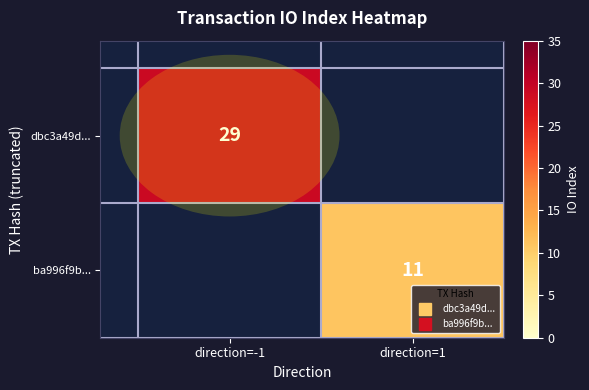

The value of ba996f9b... at direction=1 is 15.5. True or false?

False